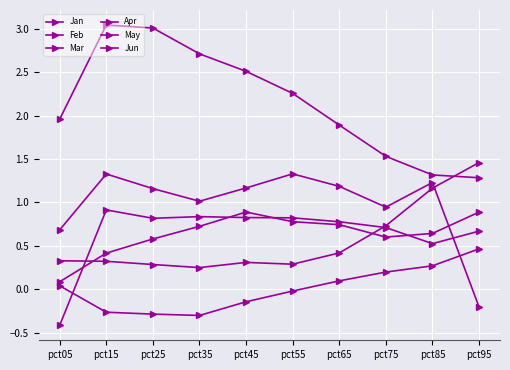

What is the total value across all series at pct15?

5.8